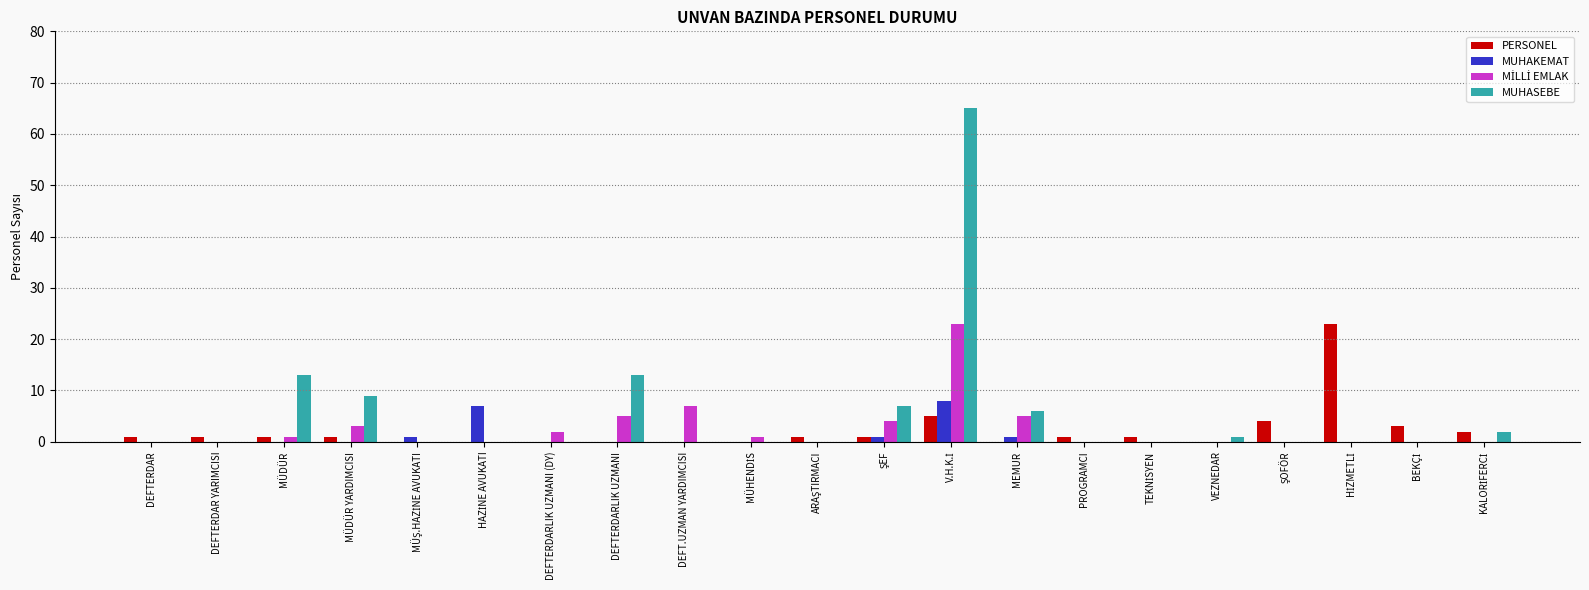

What is the greatest value displayed?

65